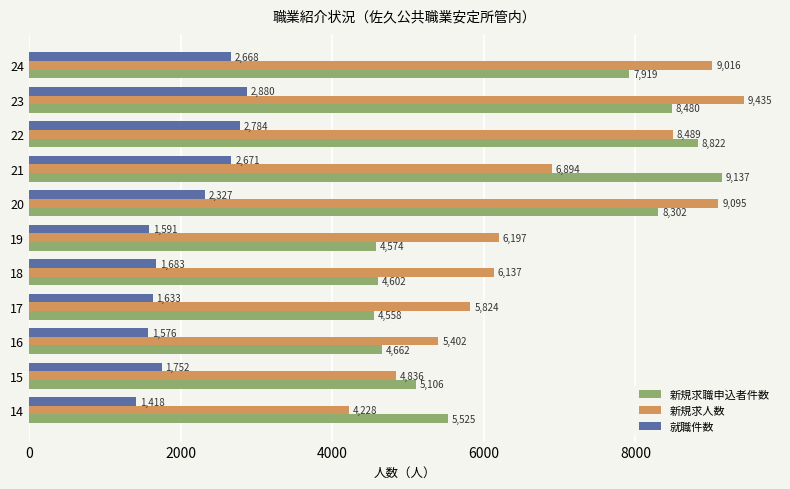

Which series has the widest spread of values?

新規求人数